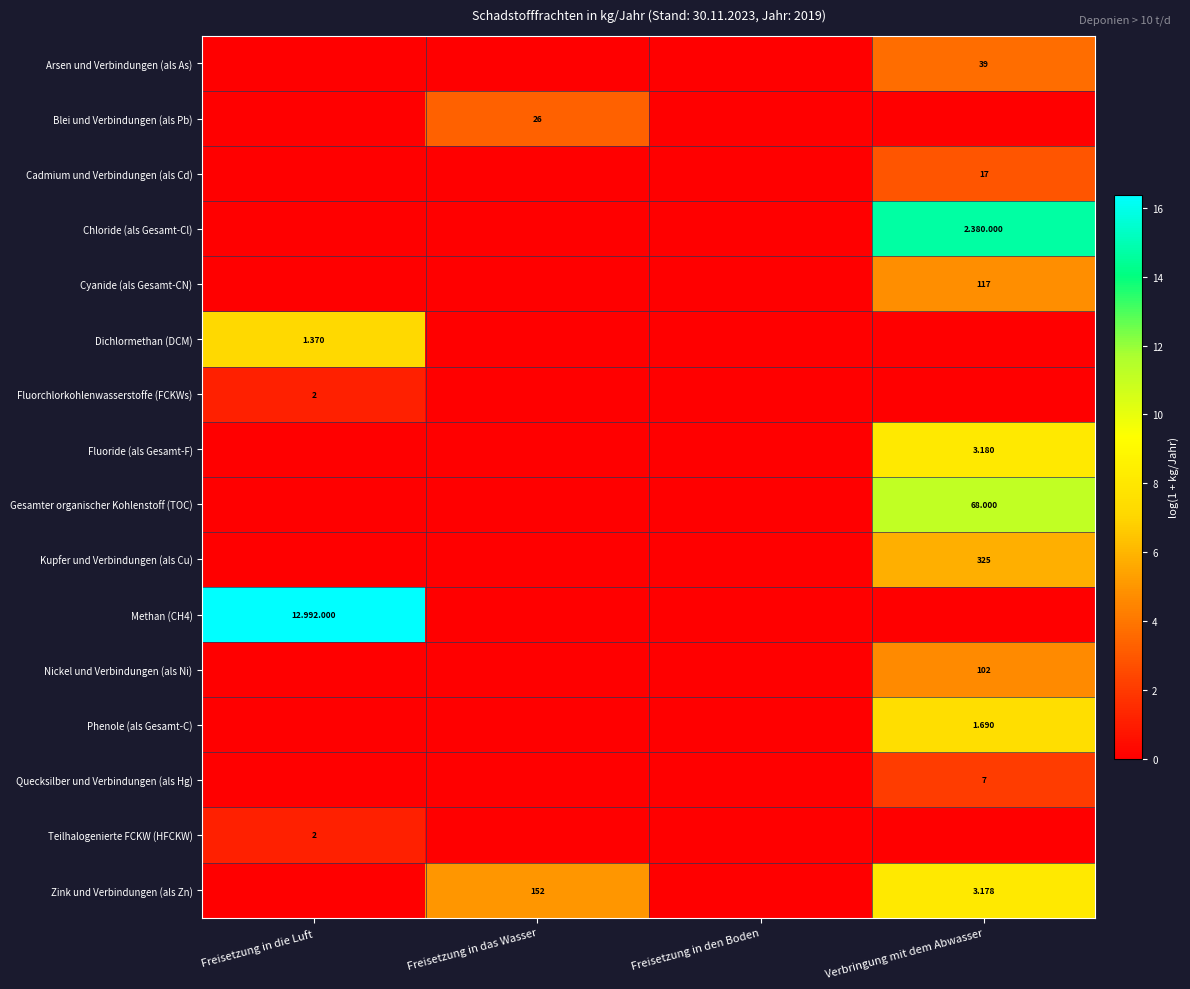

Is the value of Phenole (als Gesamt-C) at Verbringung mit dem Abwasser greater than the value of Arsen und Verbindungen (als As) at Freisetzung in den Boden?

Yes